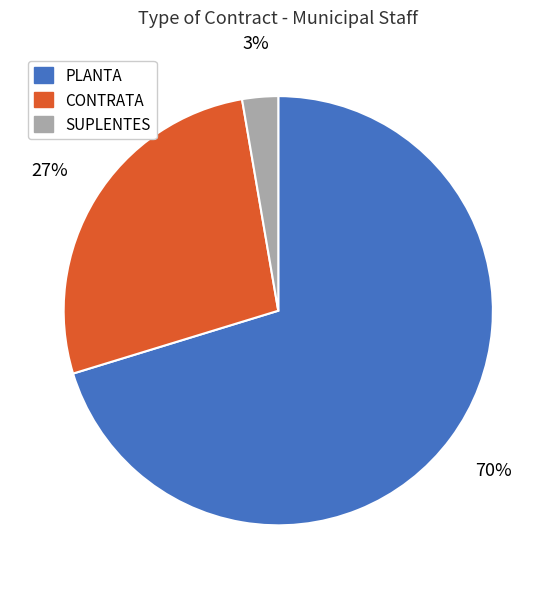

What percentage is the CONTRATA slice, to the nearest percent?

27%